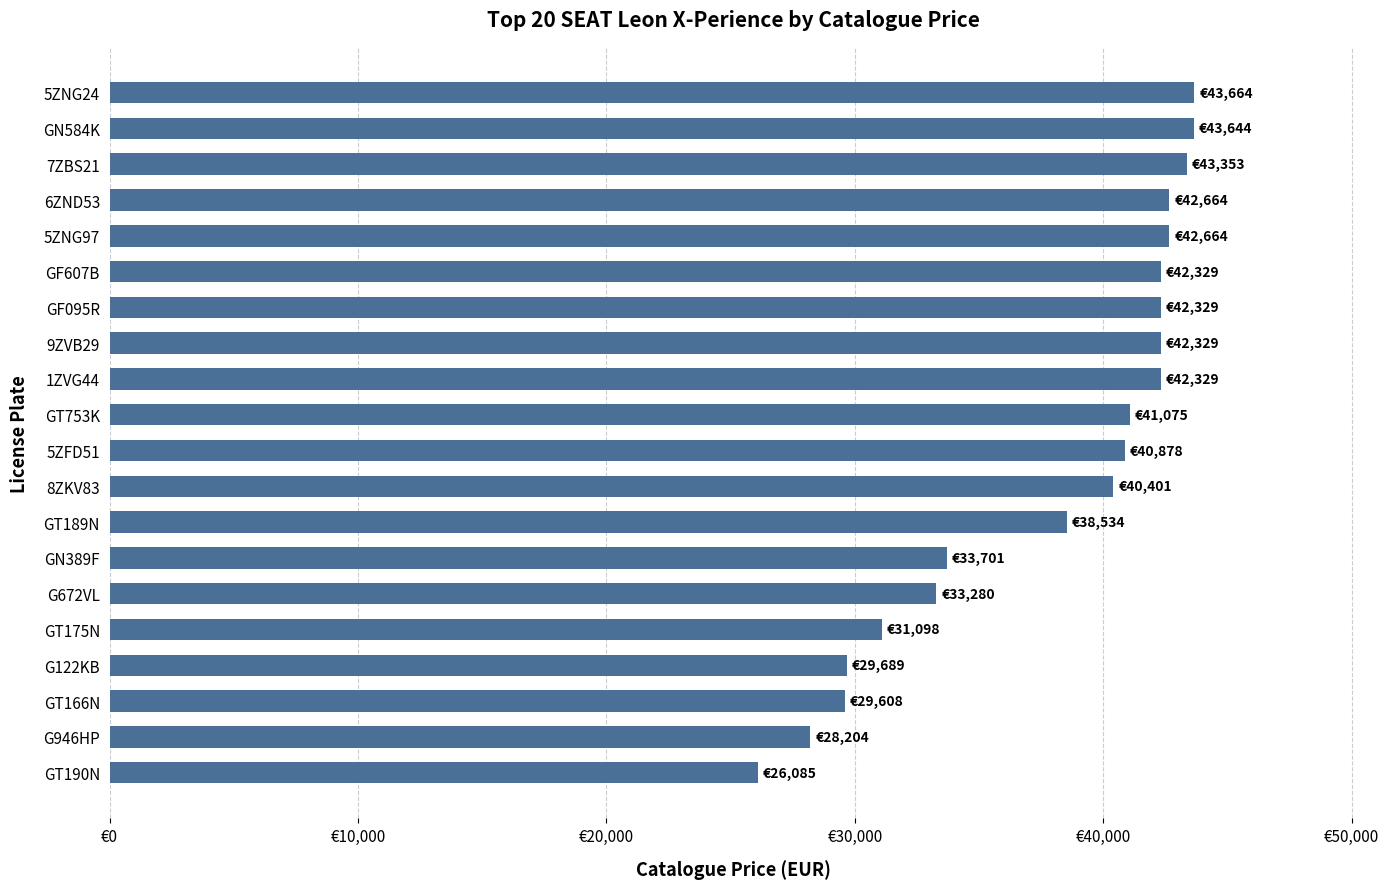

Are the bars horizontal?

Yes